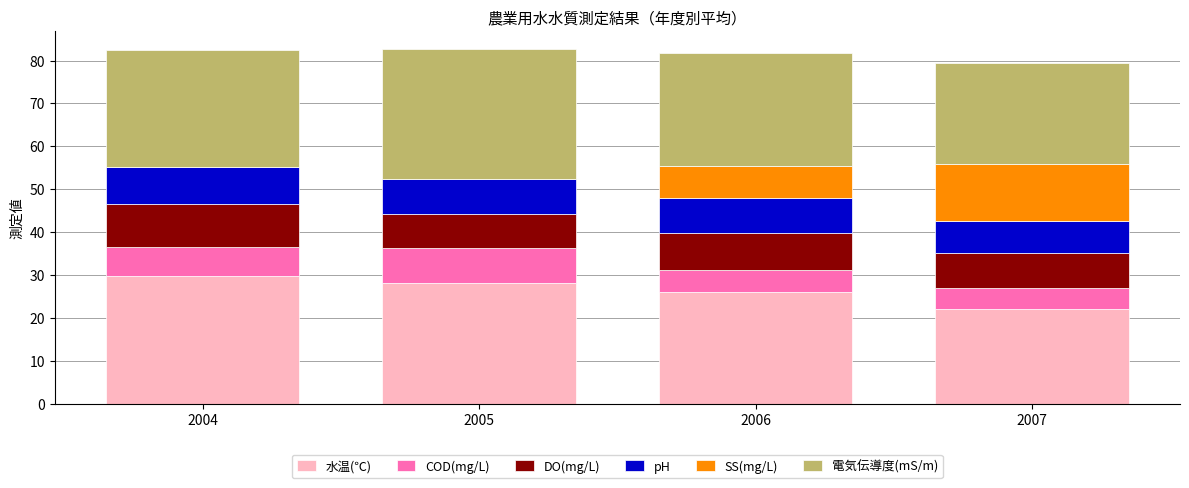

What is the total value across all series at 2004?

82.4